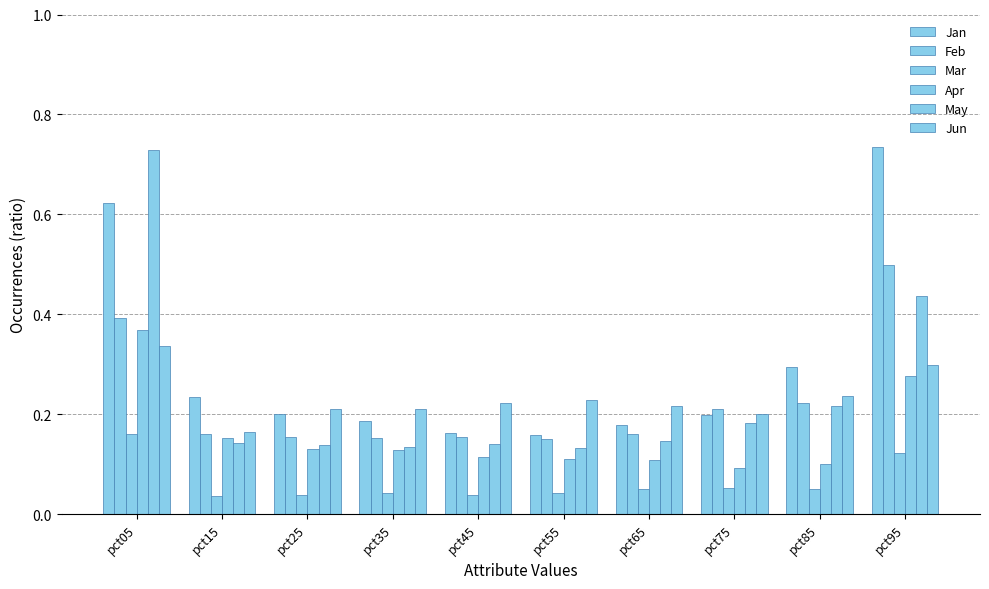

How many bars are there in each group?

6